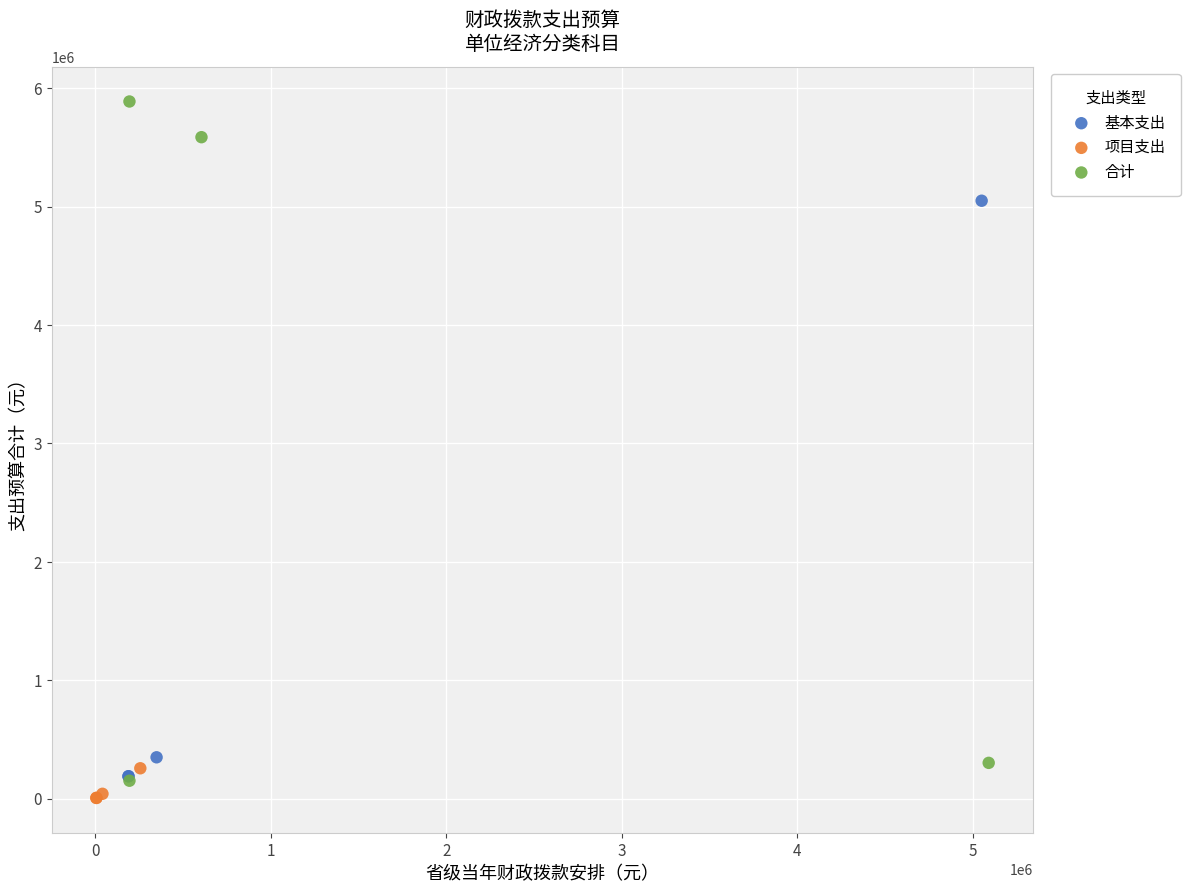

What are all the series names shown in the legend?

基本支出, 项目支出, 合计